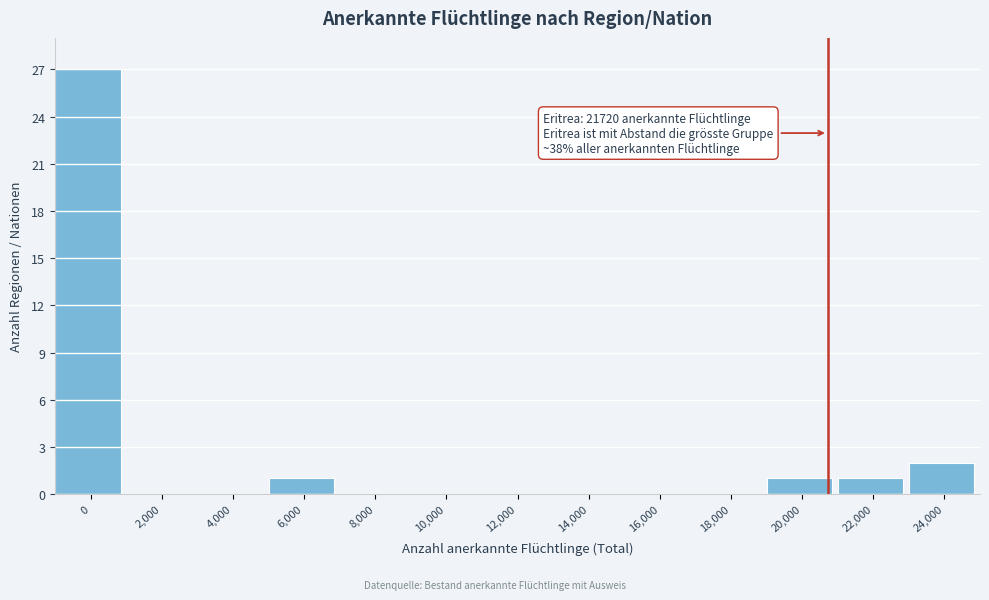

Reading left to right, transcribe all the data shown in this chart.

0=27	2,000=0	4,000=0	6,000=1	8,000=0	10,000=0	12,000=0	14,000=0	16,000=0	18,000=0	20,000=1	22,000=1	24,000=2